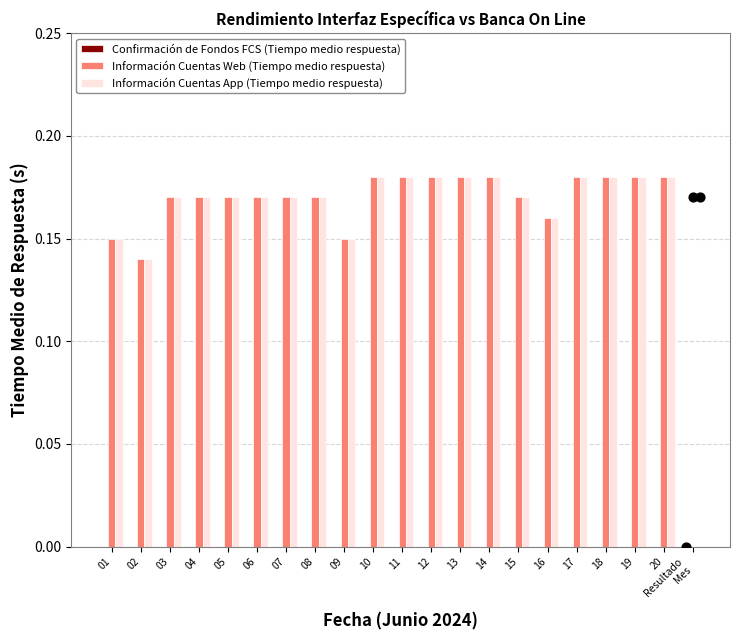

At which category is the sum across all series the highest?

10